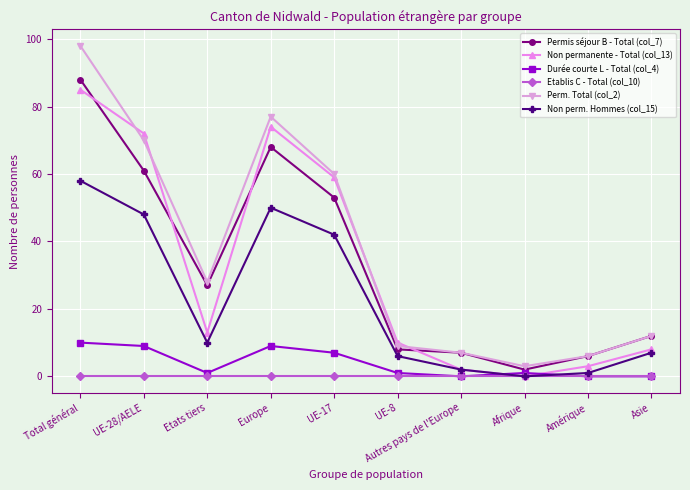

Is it true that Permis séjour B - Total (col_7) equals 76 at UE-17?

False